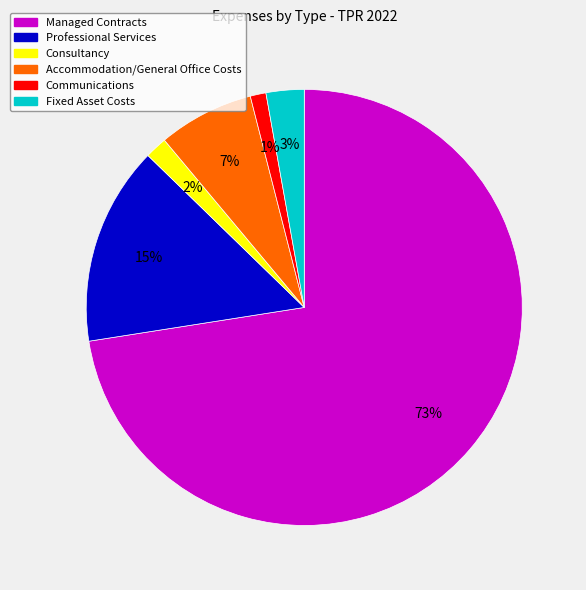

To the nearest percent, what is the difference between the largest and smallest slice percentages?

71%